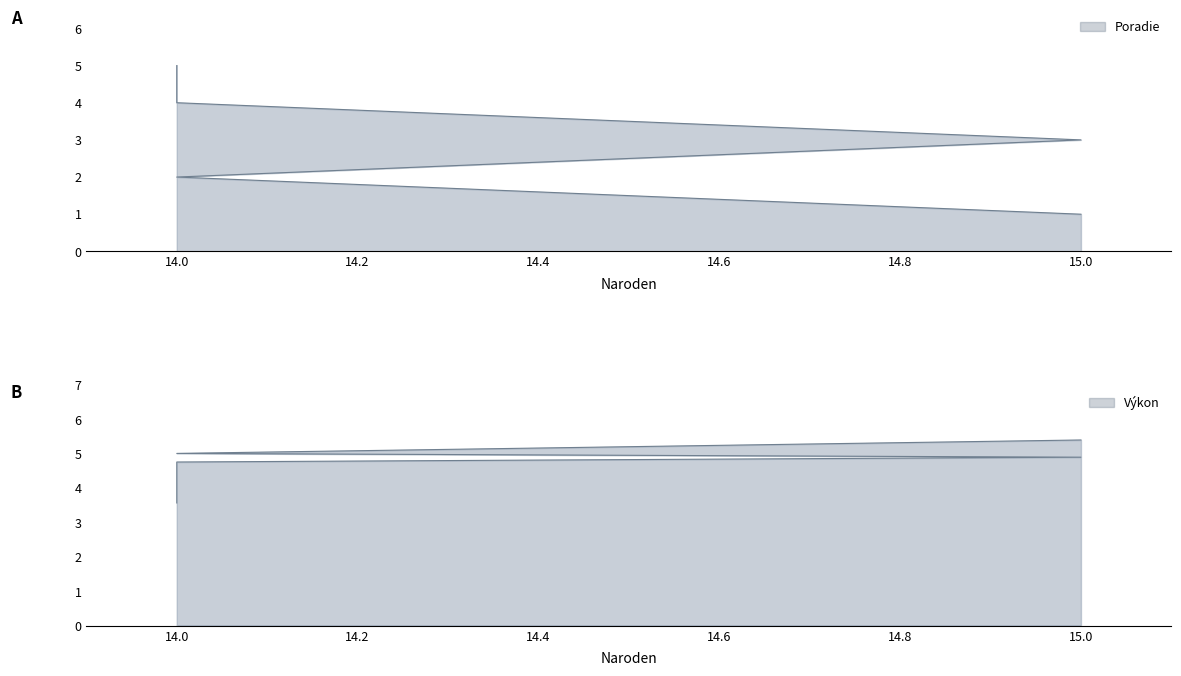

Is it true that Výkon equals 1.9 at 14.0?

False